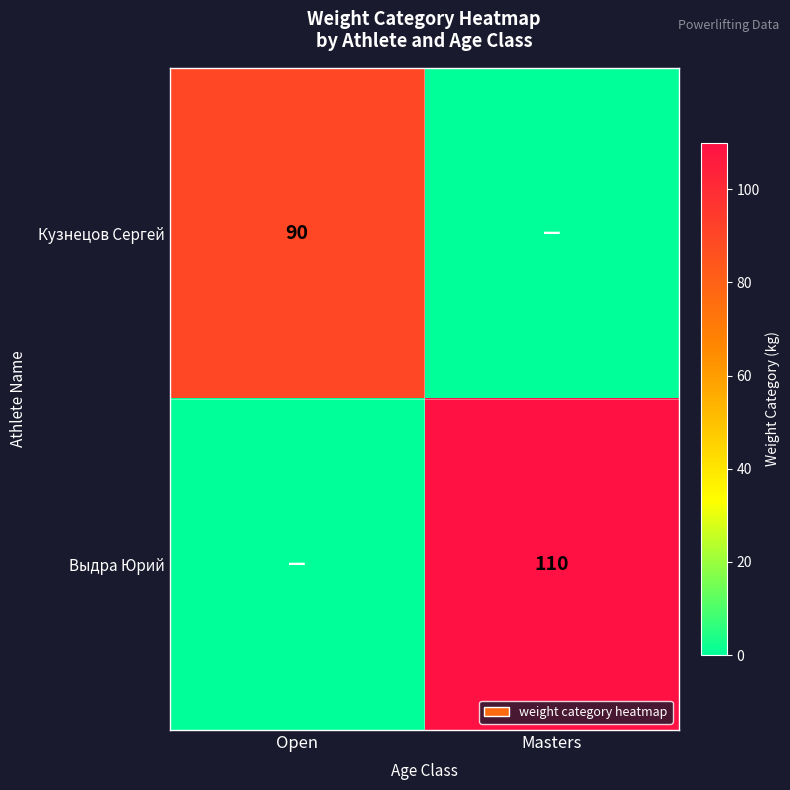

Is the value of Кузнецов Сергей at Open greater than the value of Выдра Юрий at Masters?

No